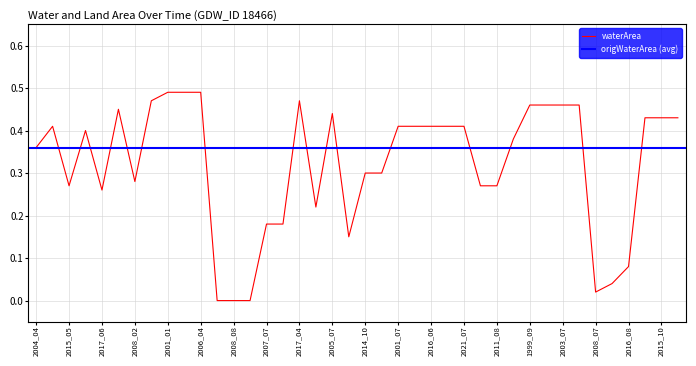

The waterArea series shows 0.8 at 2005_07. True or false?

False